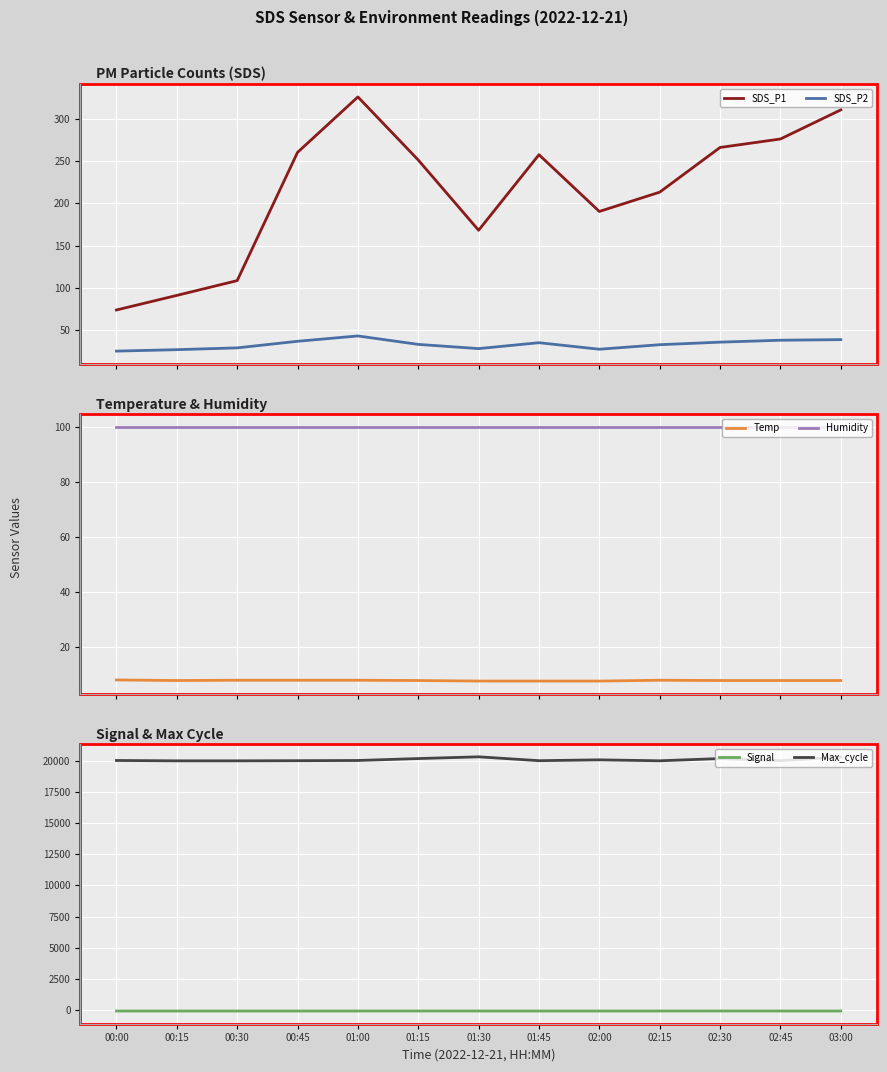

Read the SDS_P1 value at 01:30.

168.3